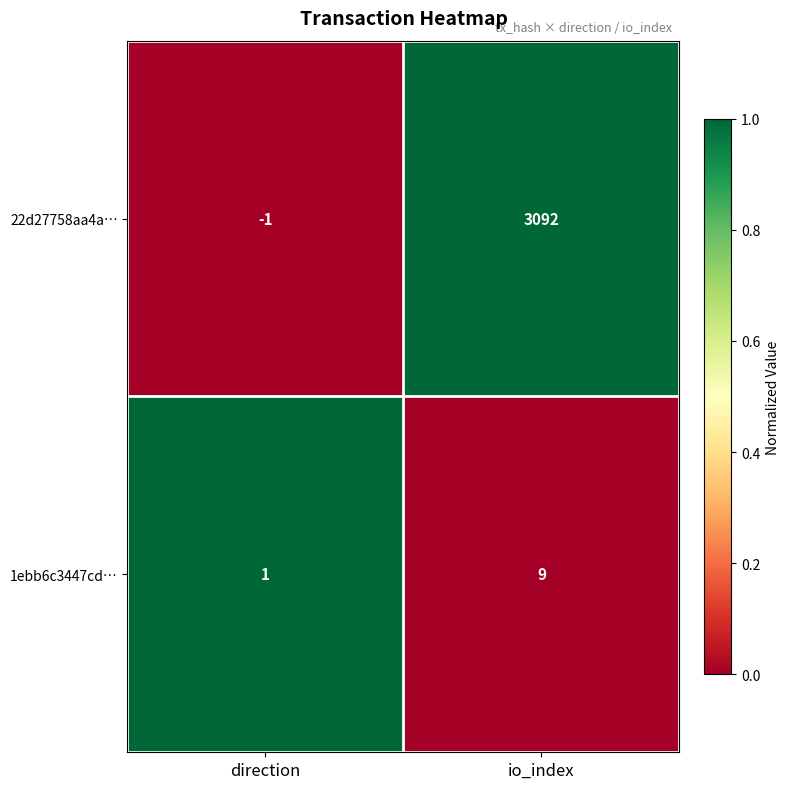

What is the difference between the maximum and minimum values in the 22d27758aa4a… series?

3093